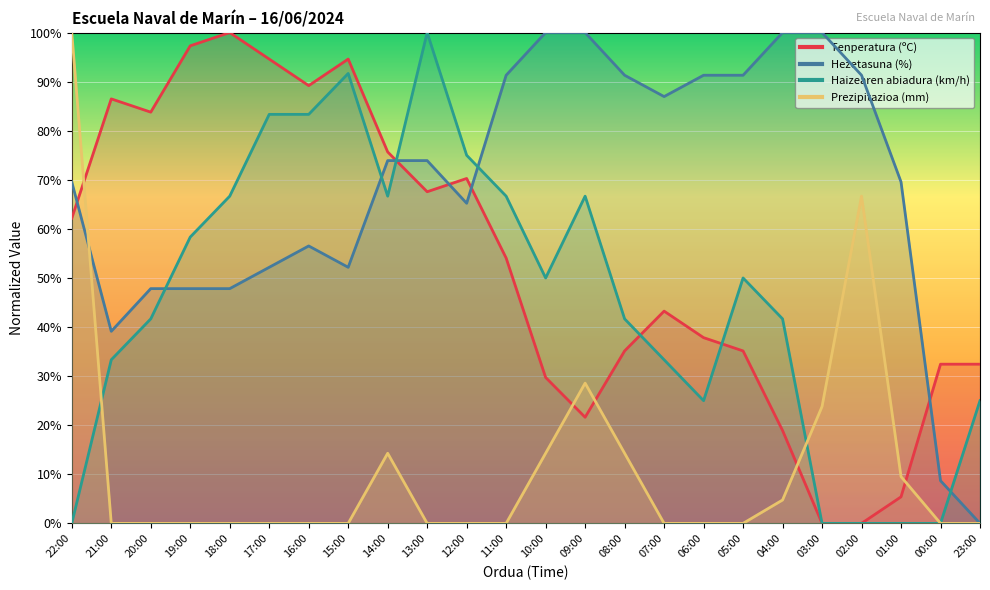

Which series changed the most between 04:00 and 01:00?

Haizearen abiadura (km/h)